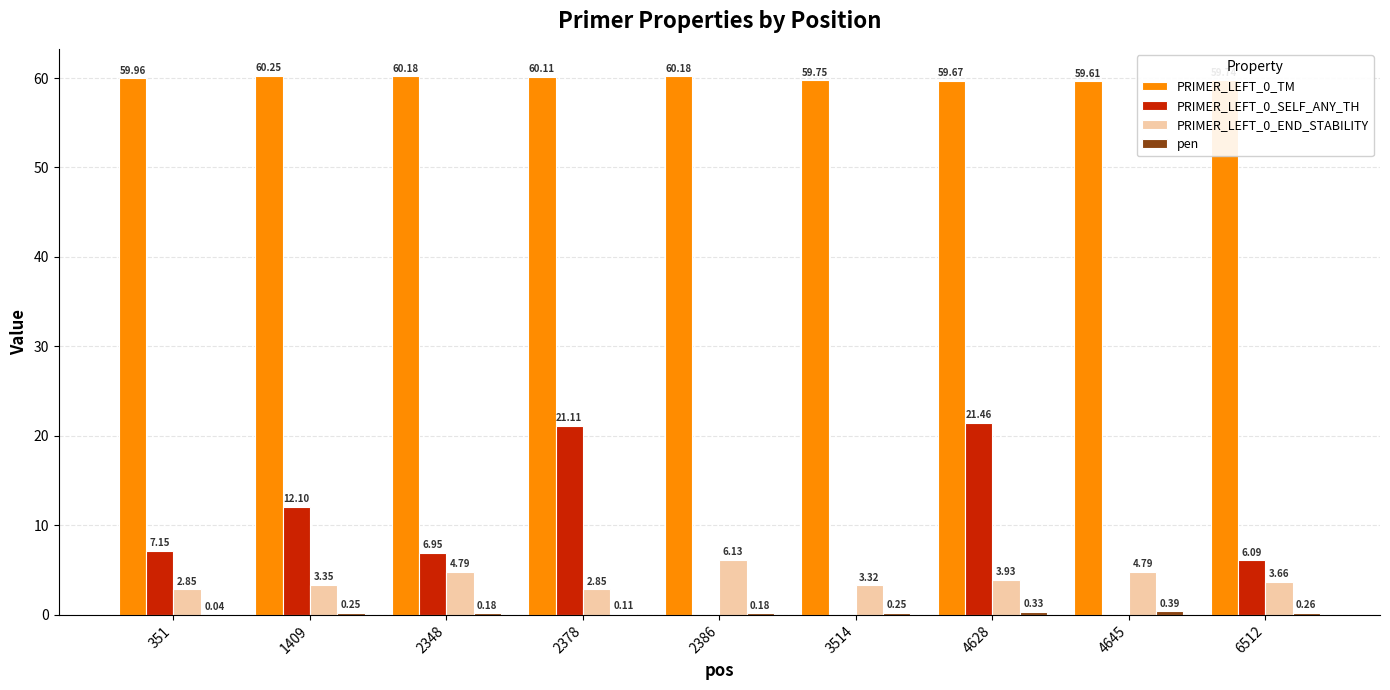

At which category is the sum across all series the highest?

4628